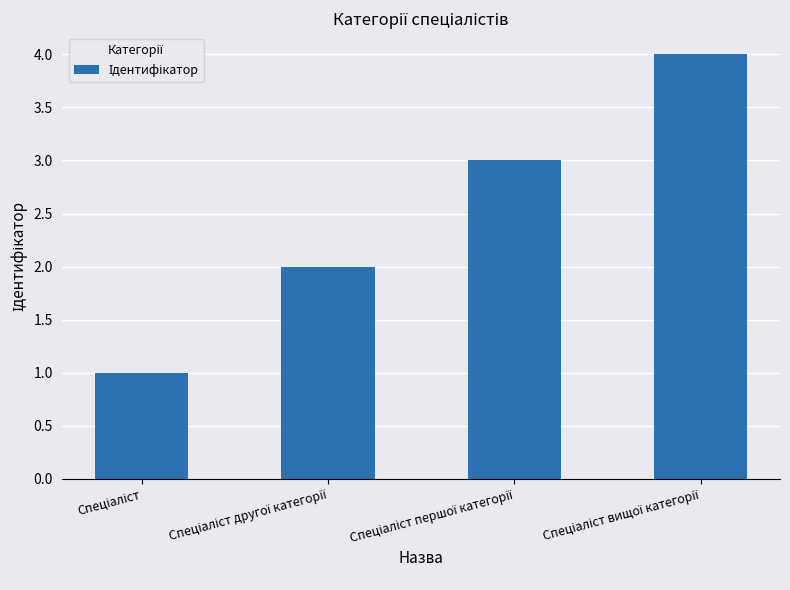

What is the greatest value displayed?

4